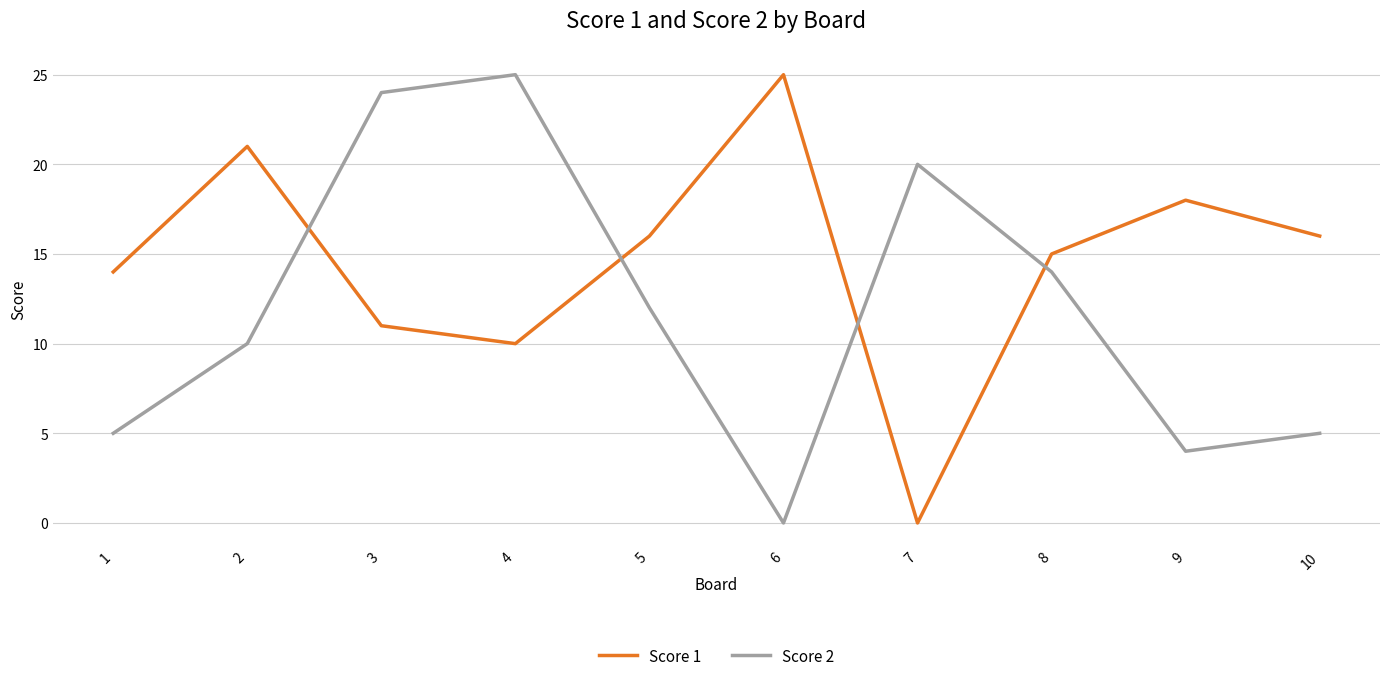

Which category has the lowest value in the Score 2 series?

6